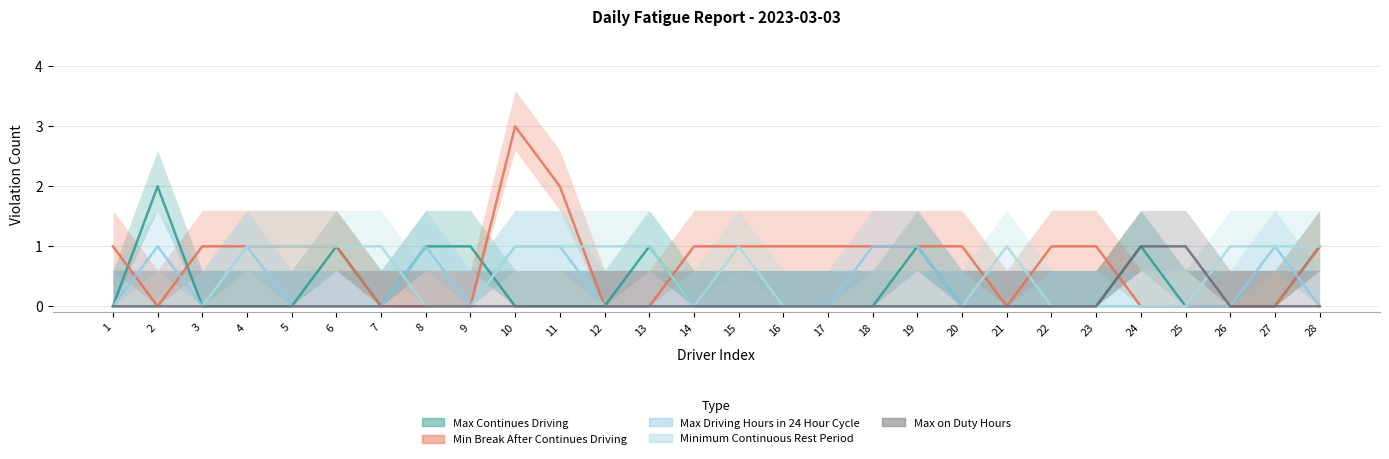

Between which two adjacent categories do Min Break After Continues Driving and Max Continues Driving first intersect?

1 and 2